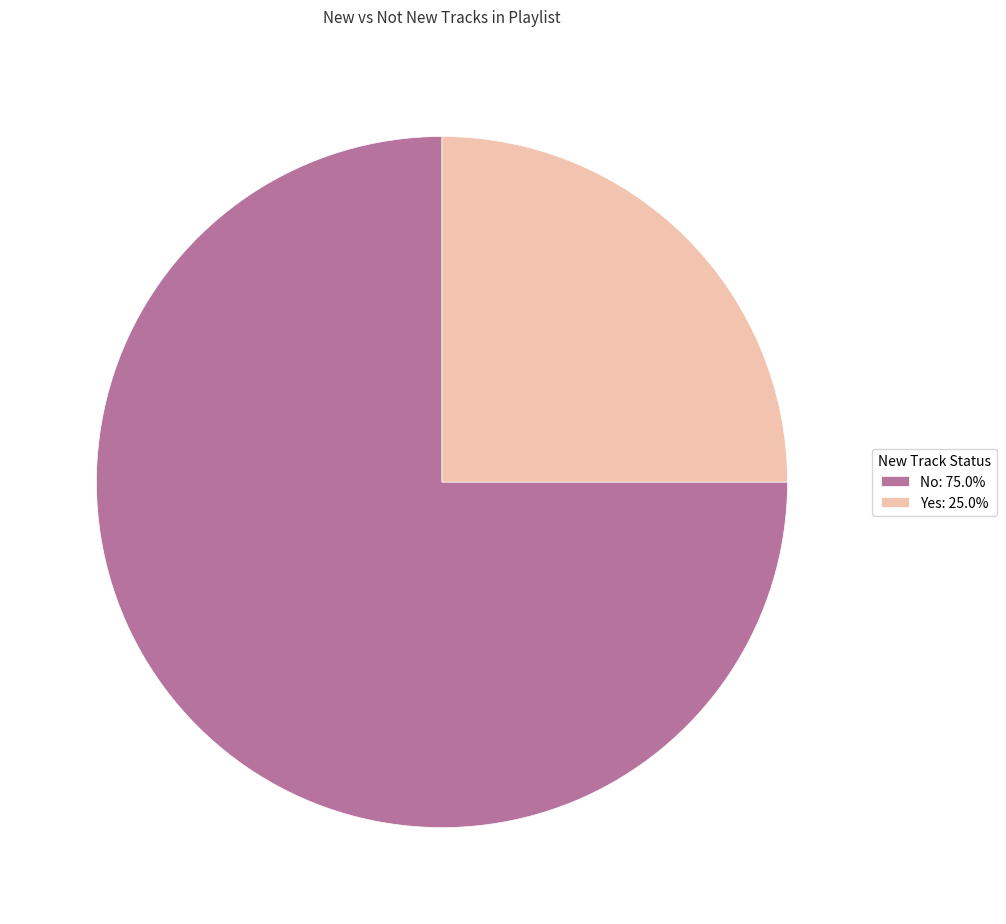

What is the ratio of the value at No: 75.0% to the value at Yes: 25.0%?

3.0